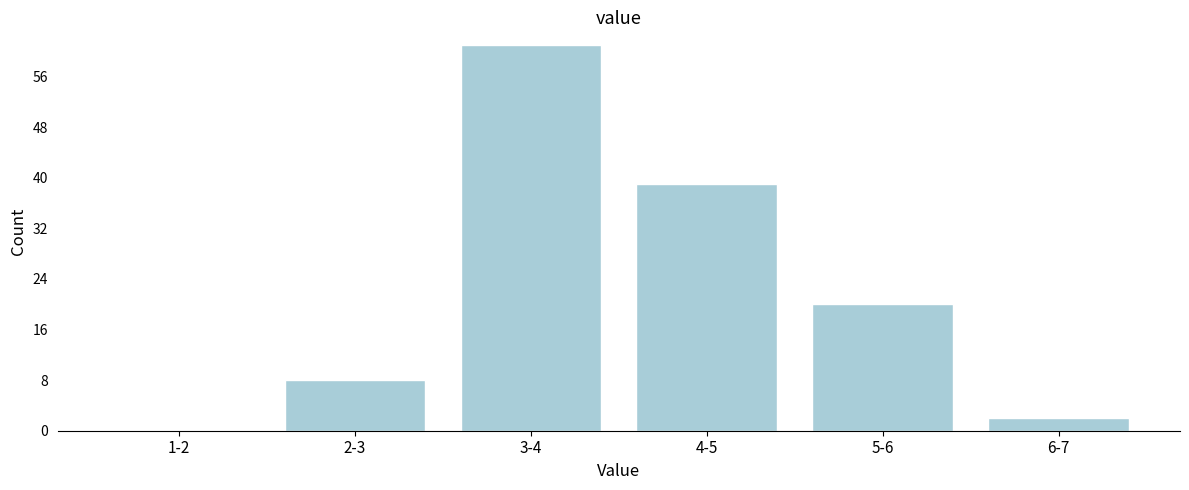

Reading left to right, what are all the values shown in this chart?

1-2=0	2-3=8	3-4=61	4-5=39	5-6=20	6-7=2